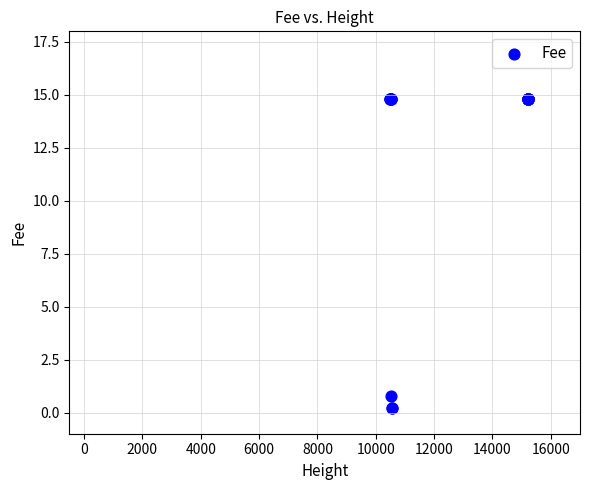

What Y value in the scatter plot is closest to 7?

0.8